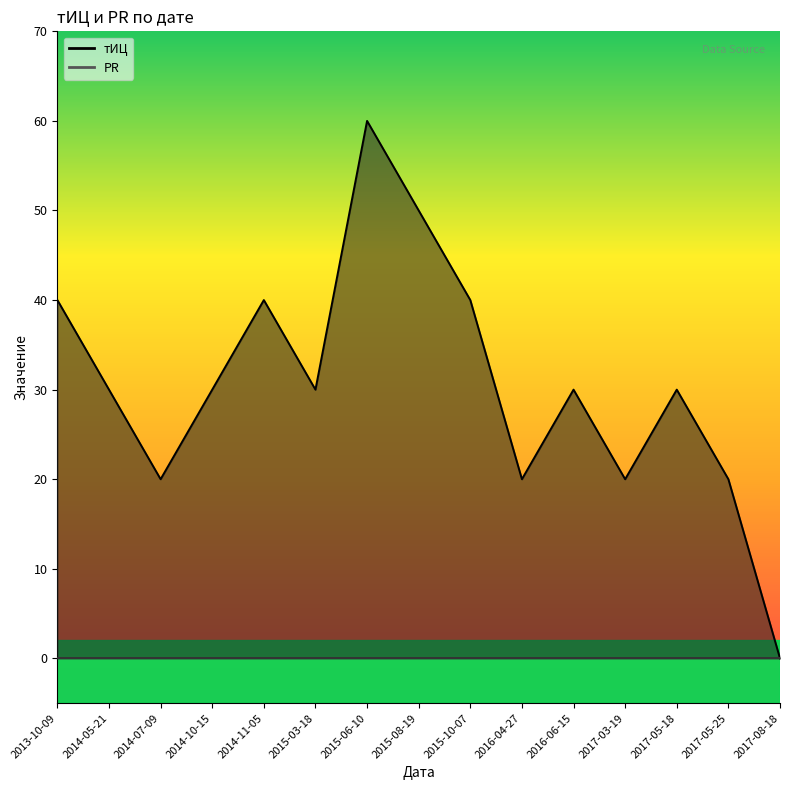

Reading left to right, transcribe all the data shown in this chart.

2013-10-09=40	2014-05-21=30	2014-07-09=20	2014-10-15=30	2014-11-05=40	2015-03-18=30	2015-06-10=60	2015-08-19=50	2015-10-07=40	2016-04-27=20	2016-06-15=30	2017-03-19=20	2017-05-18=30	2017-05-25=20	2017-08-18=0